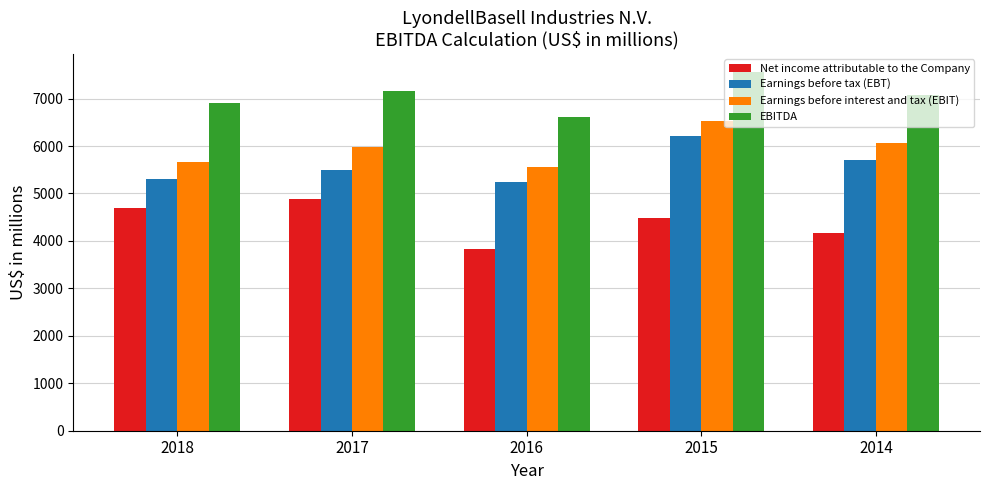

Which series changed the most between 2016 and 2014?

Earnings before interest and tax (EBIT)